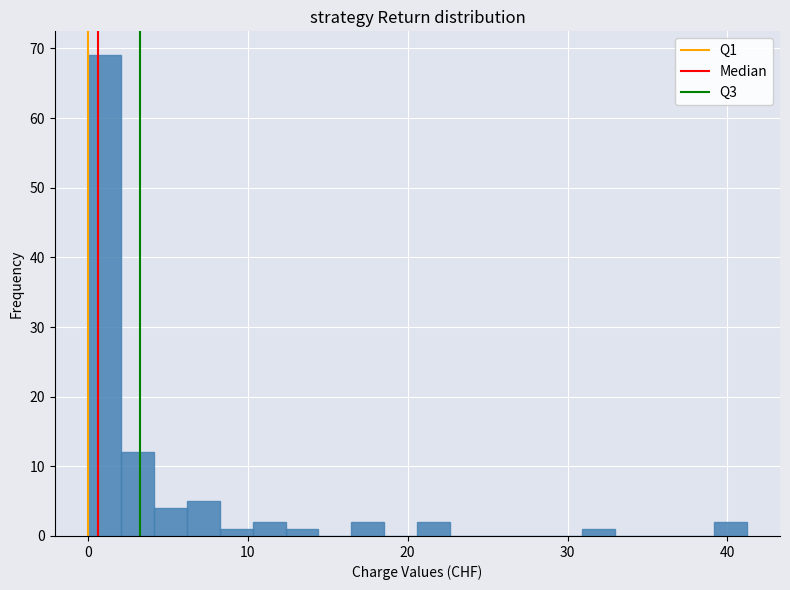

Around what value on the x-axis is the tallest bar? Give the approximate position of its centre, as read against the axis.

1